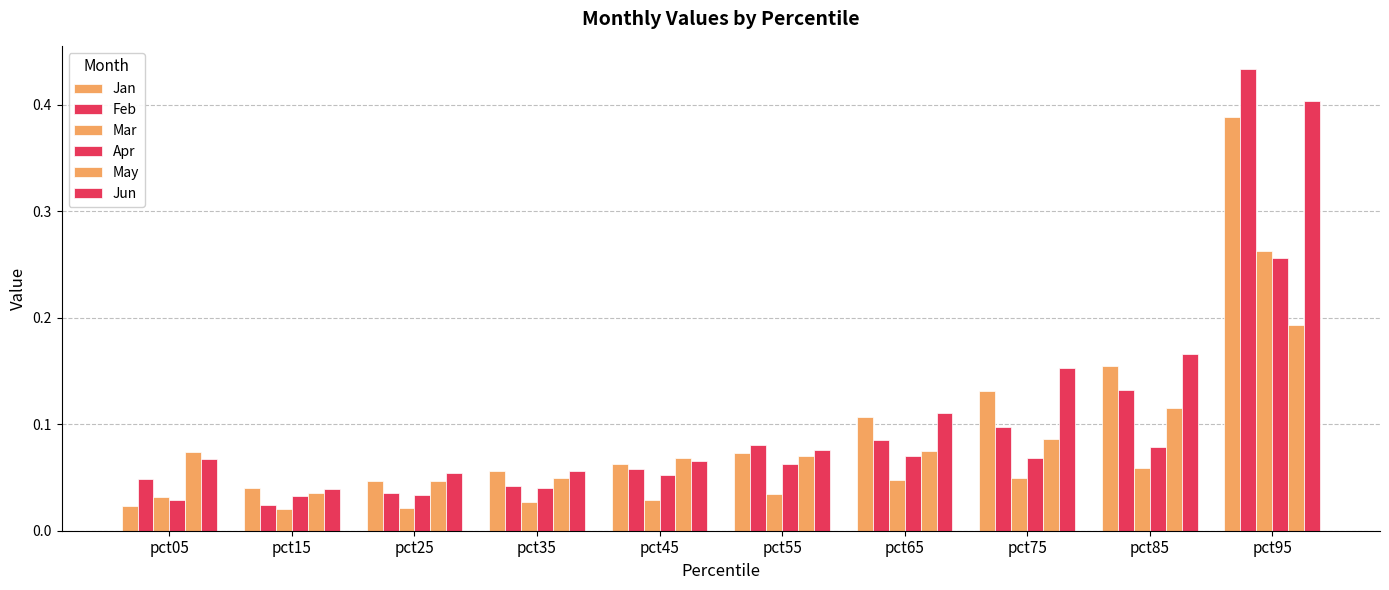

How many categories are shown in the chart?

10